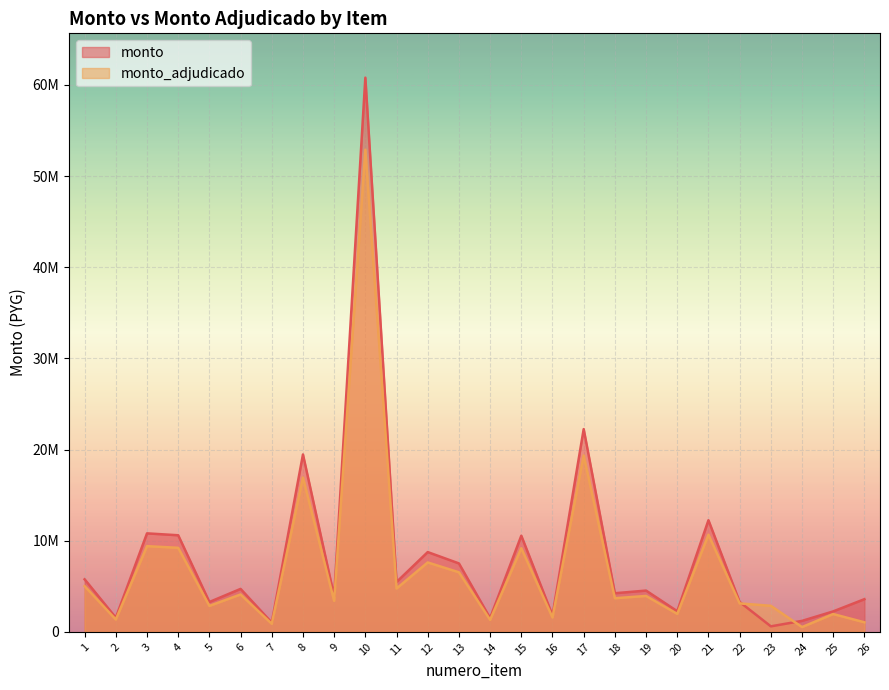

Where is the first local maximum for monto_adjudicado?

3